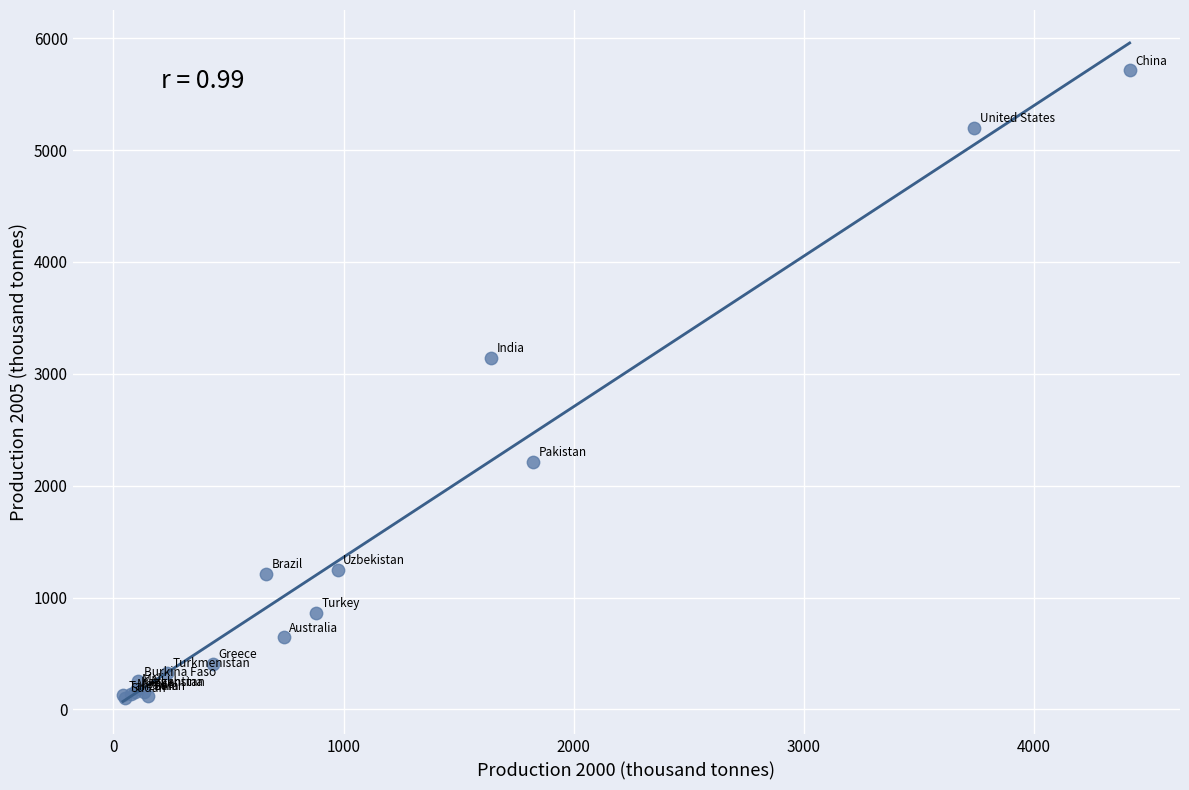

What Y value in the scatter plot is closest to 2909?

3145.0